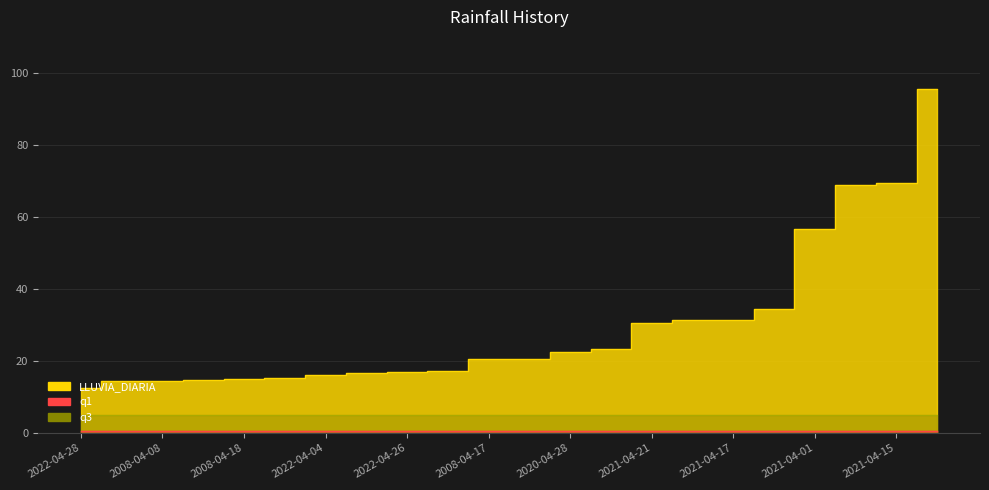

The value of LLUVIA_DIARIA at 2021-04-01 is 56.6. True or false?

True